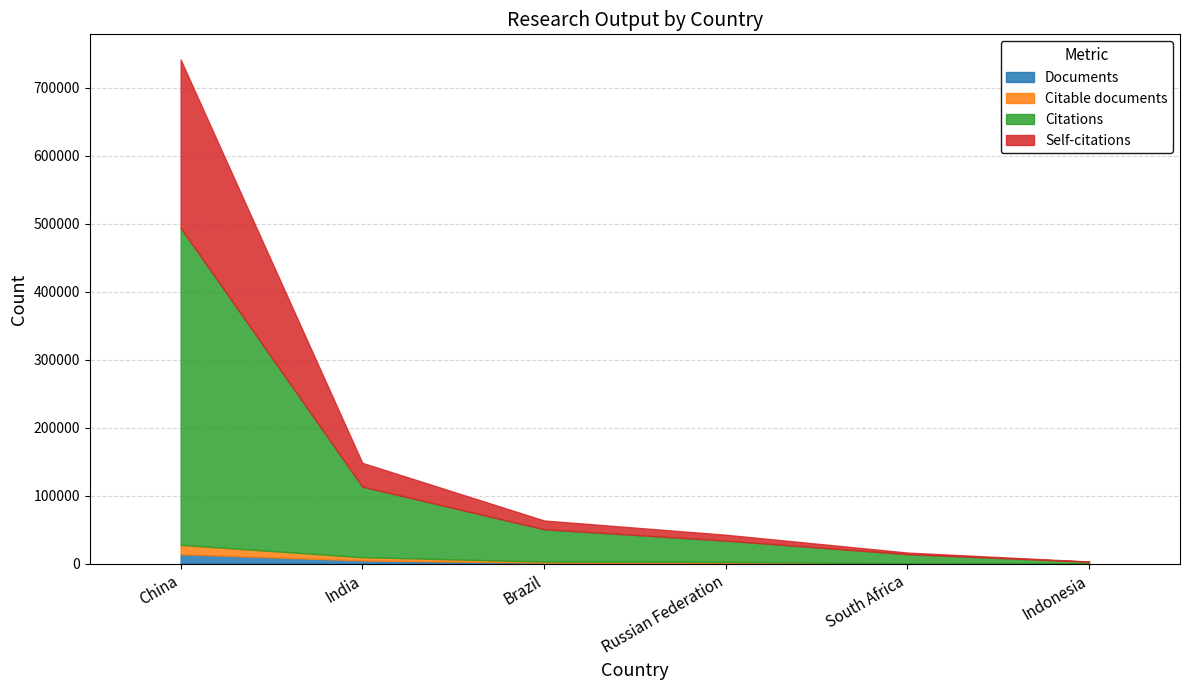

At which label is Citable documents closest to 6965?

India